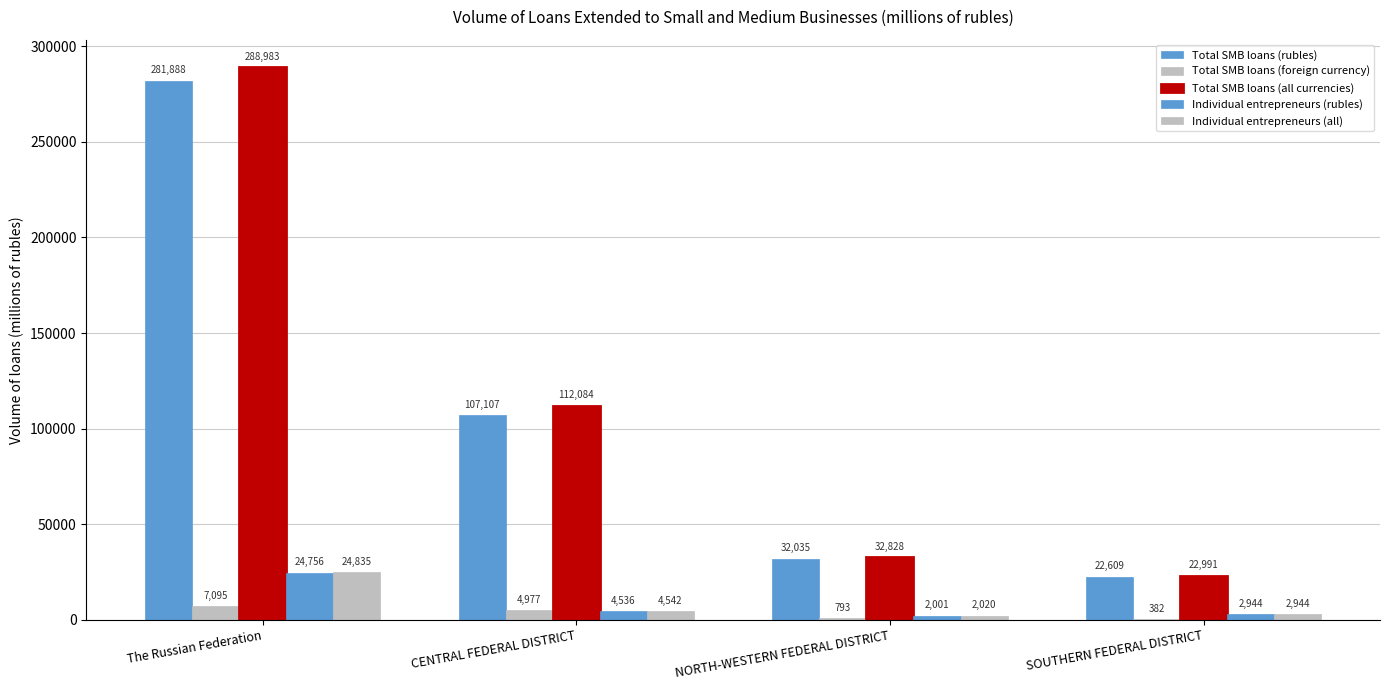

Count the number of data series in this chart.

5